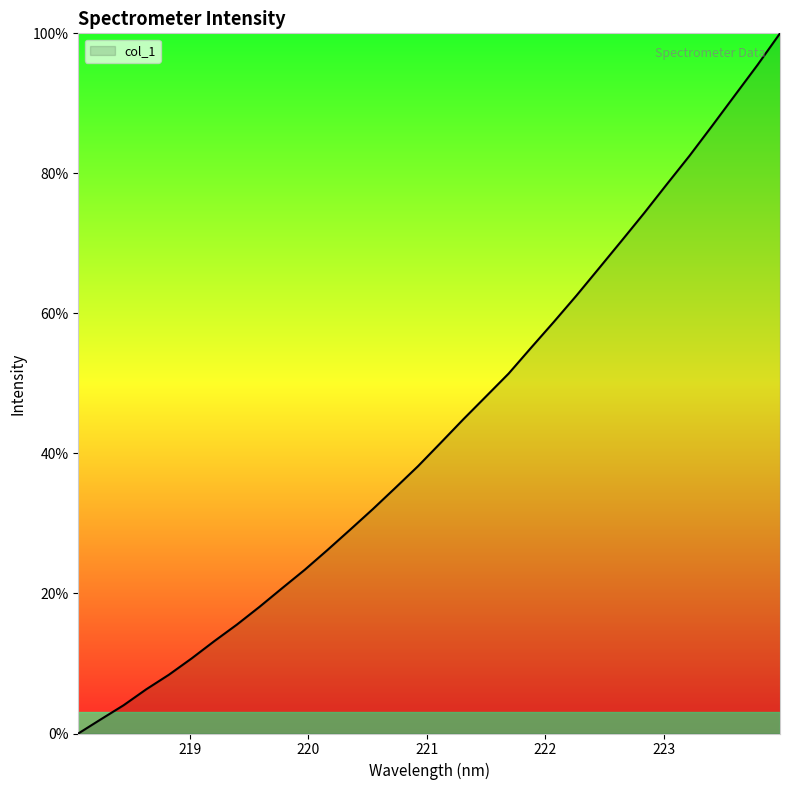

What is the maximum value shown in the chart?

100.0